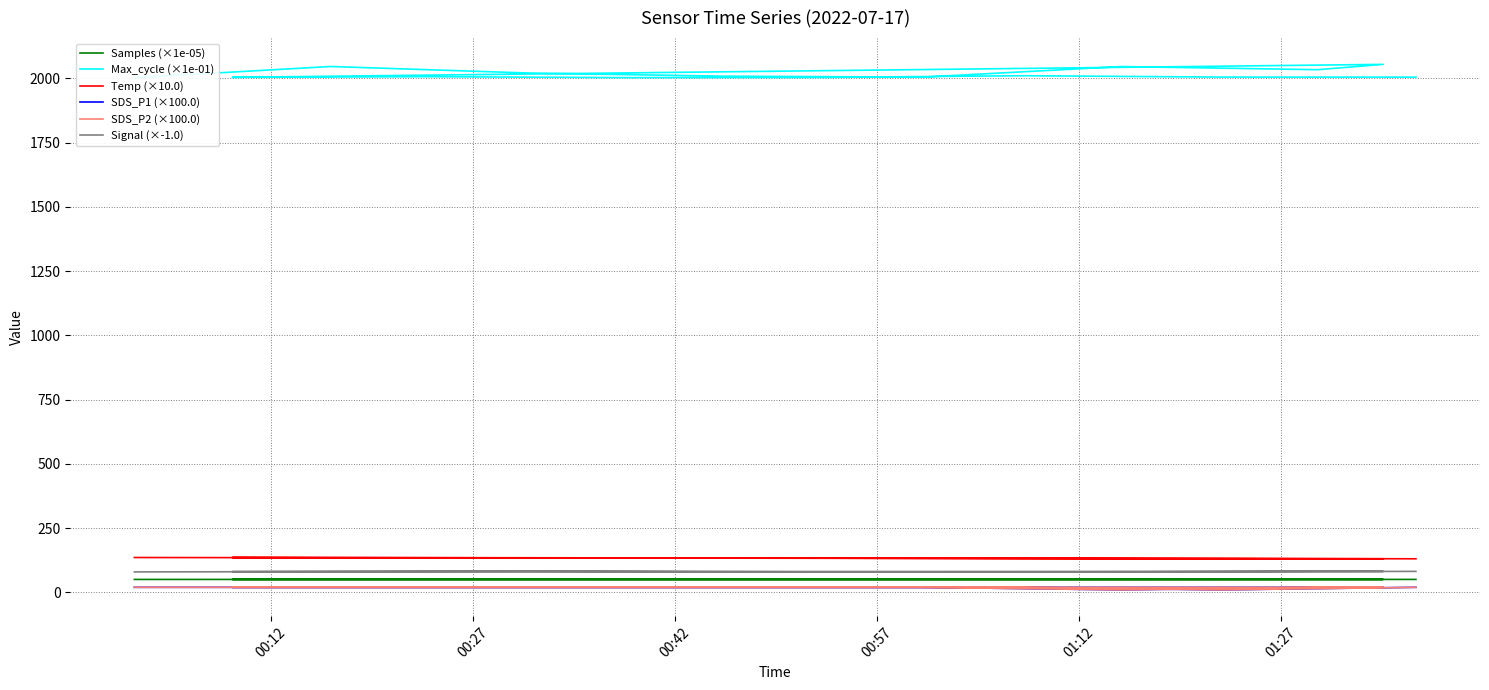

True or false: Temp (×10.0) and SDS_P1 (×100.0) intersect in this chart.

False